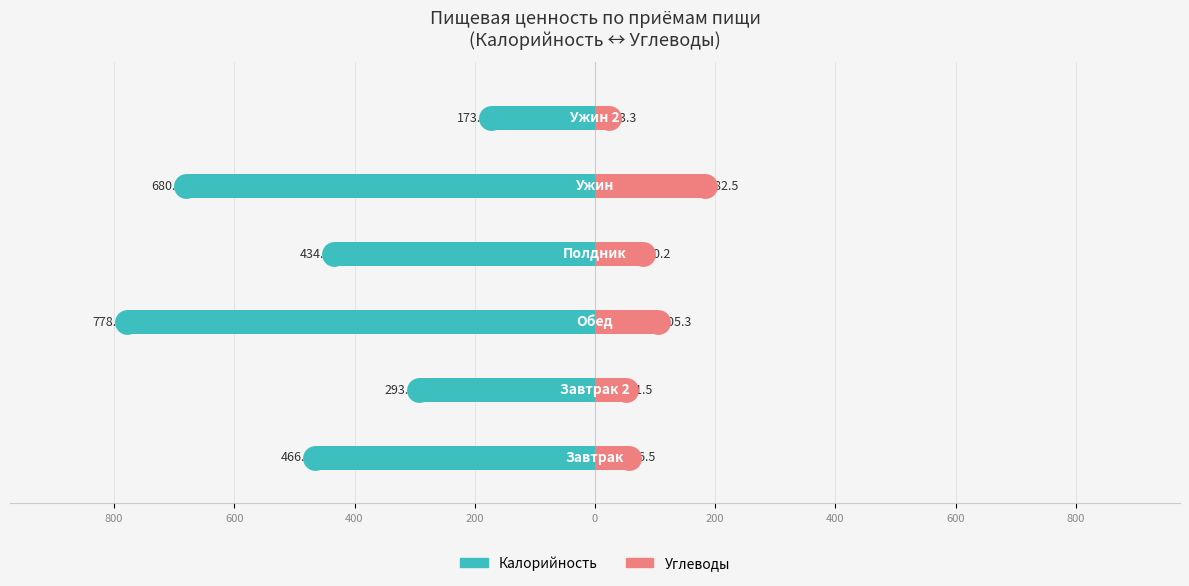

What is the total value across all series at 600?

-673.2